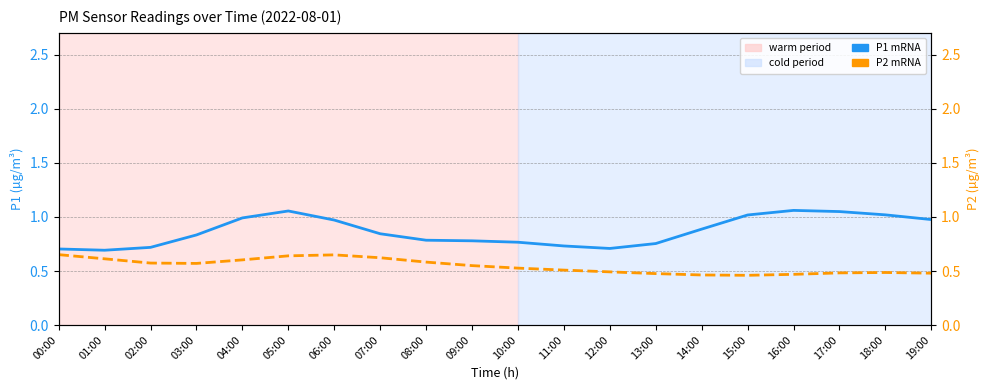

Which series changed the most between 01:00 and 17:00?

P1